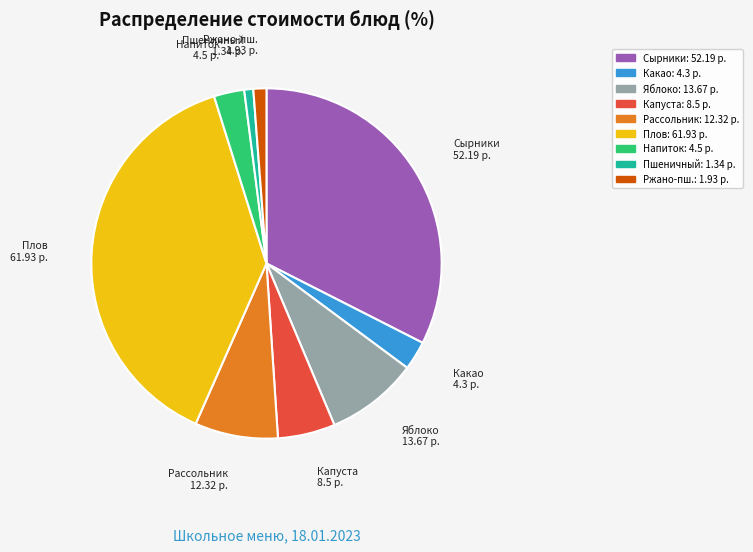

Does any single category account for the majority?

No